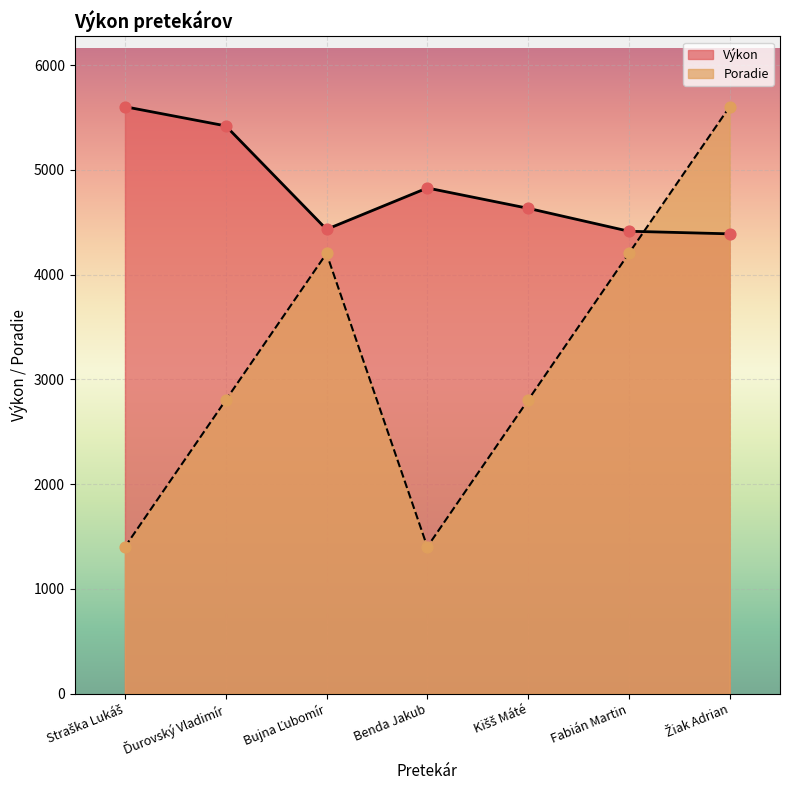

Which series reaches the maximum Y coordinate?

Výkon